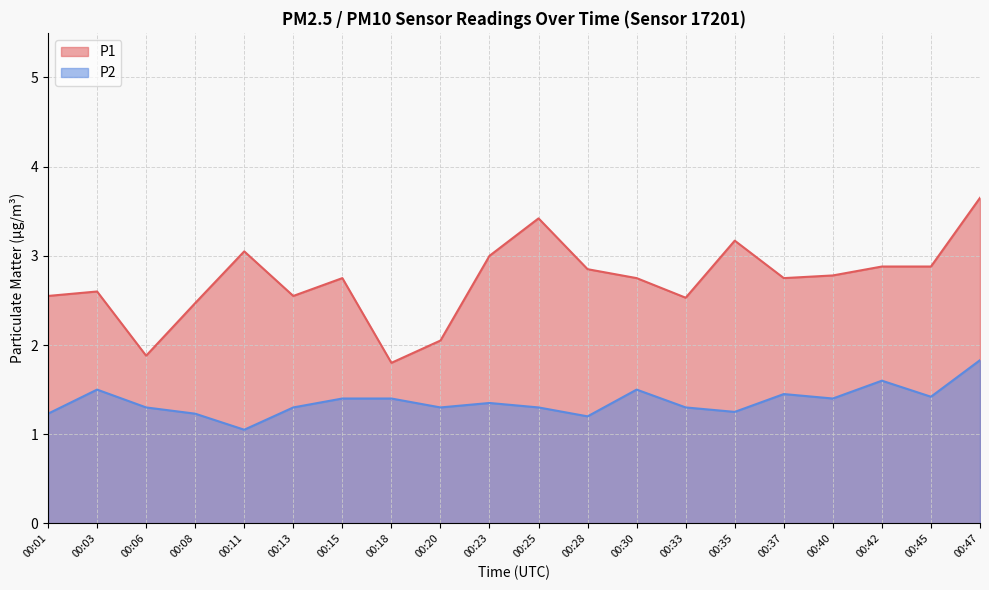

What is the value of the P1 point at the 15th from the left?

3.2